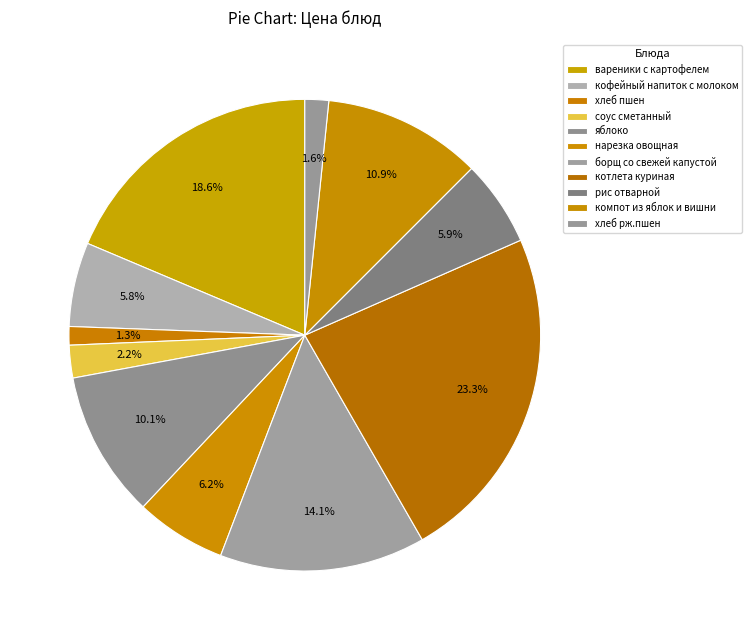

How many segments does this pie chart have?

11